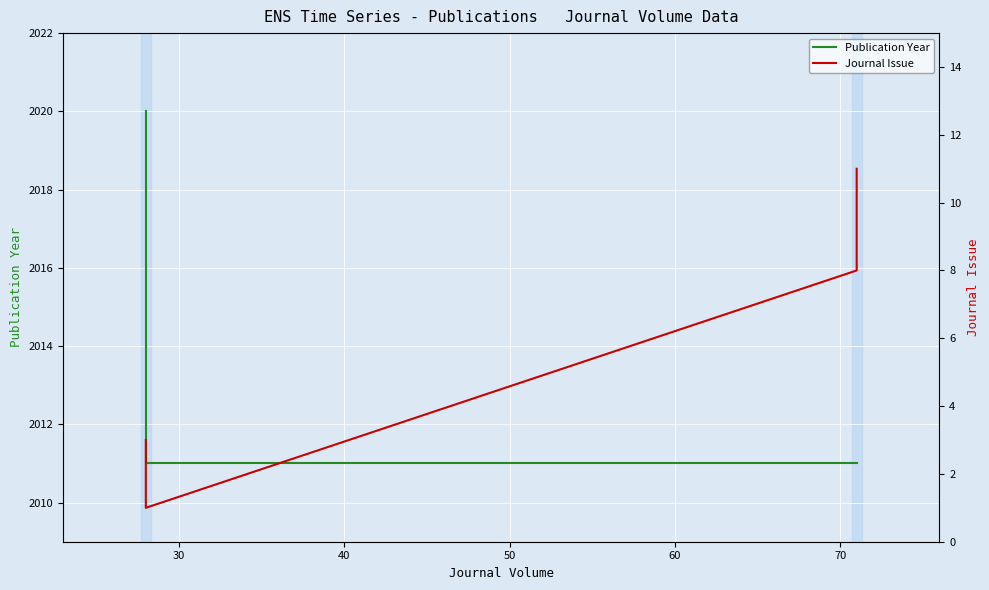

The value of Publication Year at 40 is 3475. True or false?

False